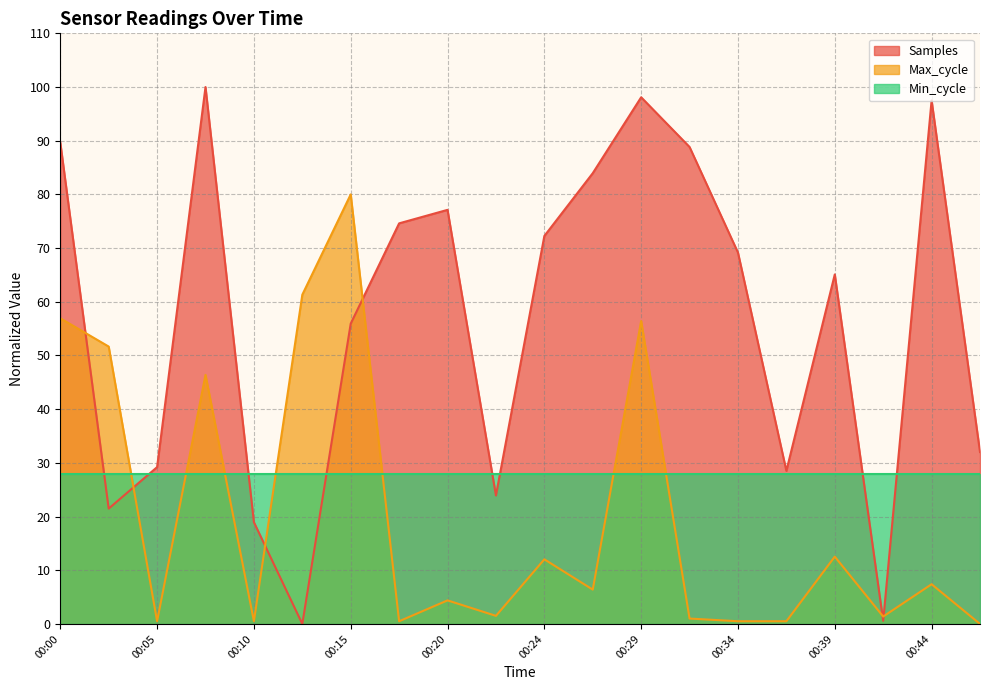

The Samples series shows 72.3 at 00:24. True or false?

True